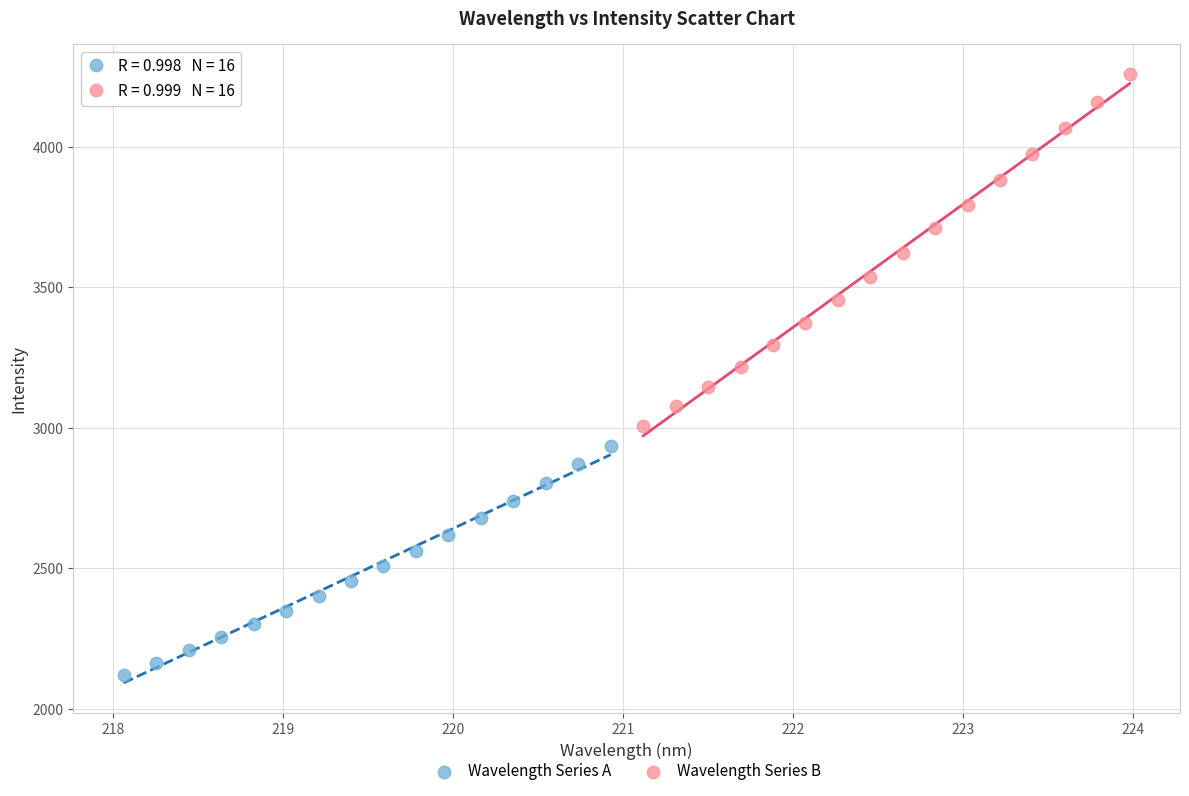

Which series reaches the minimum Y coordinate?

Wavelength Series A